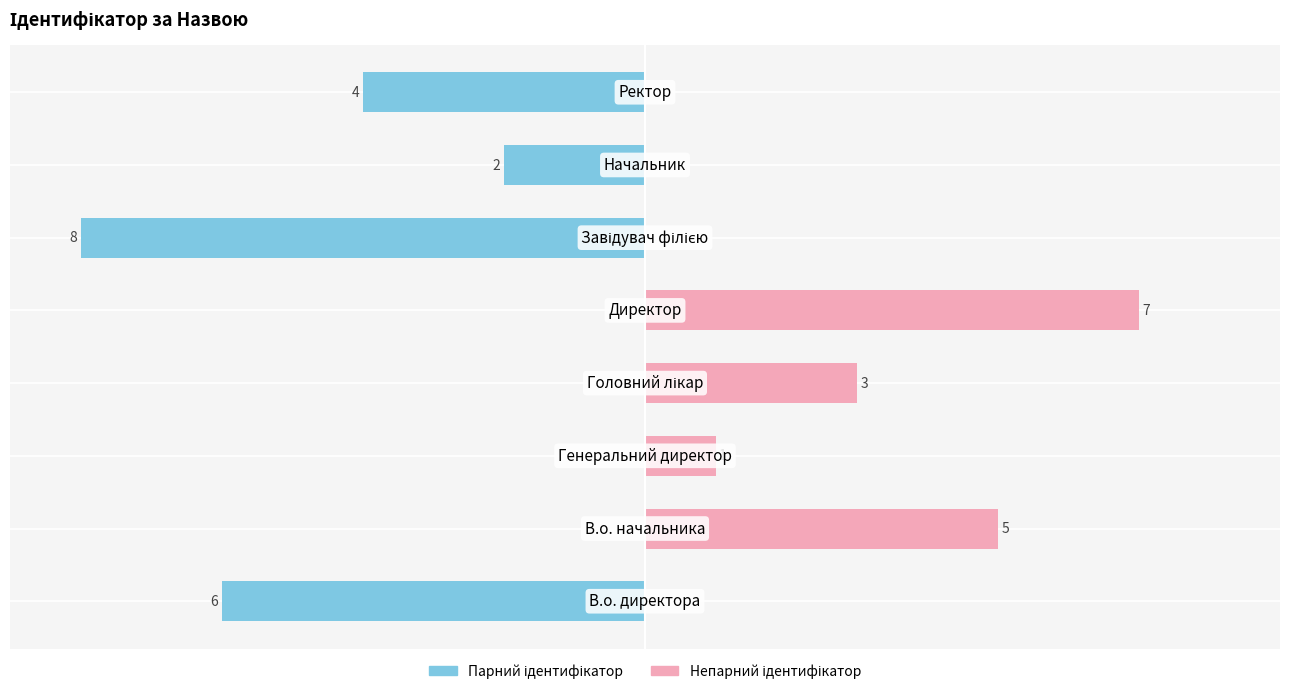

The value of Ідентифікатор (непарний) at −6 is 1. True or false?

True